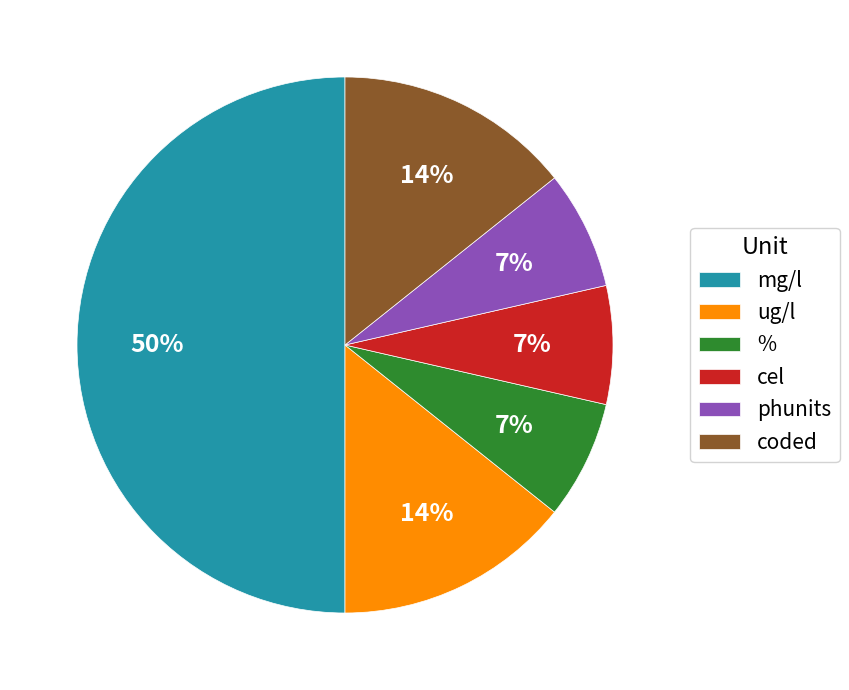

The coded slice represents 26% of the pie. True or false?

False